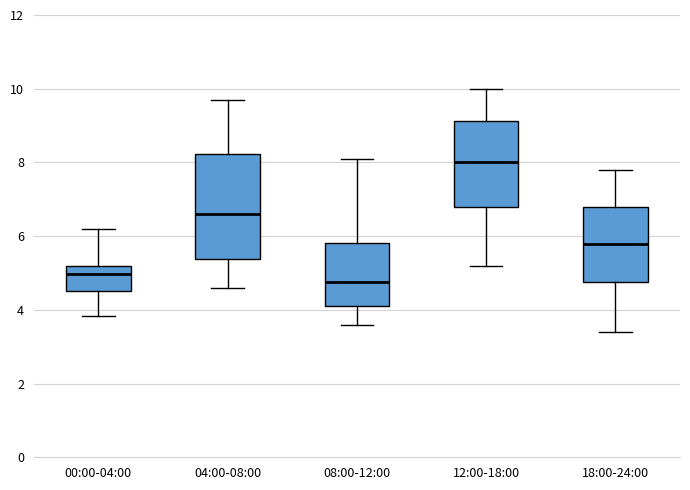

Which box has the lowest median line?

08:00-12:00